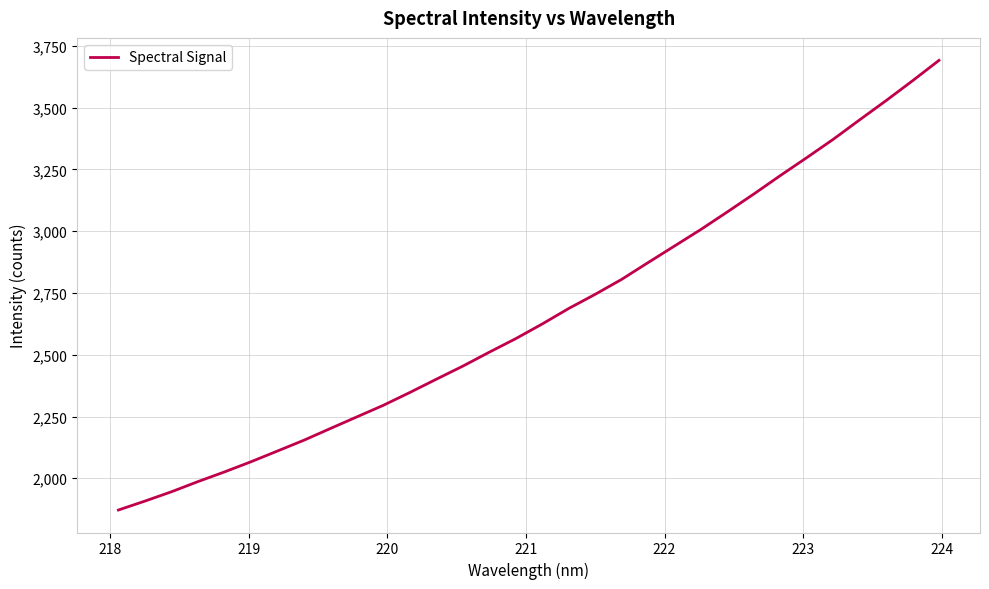

What is the smallest value displayed?

1871.4